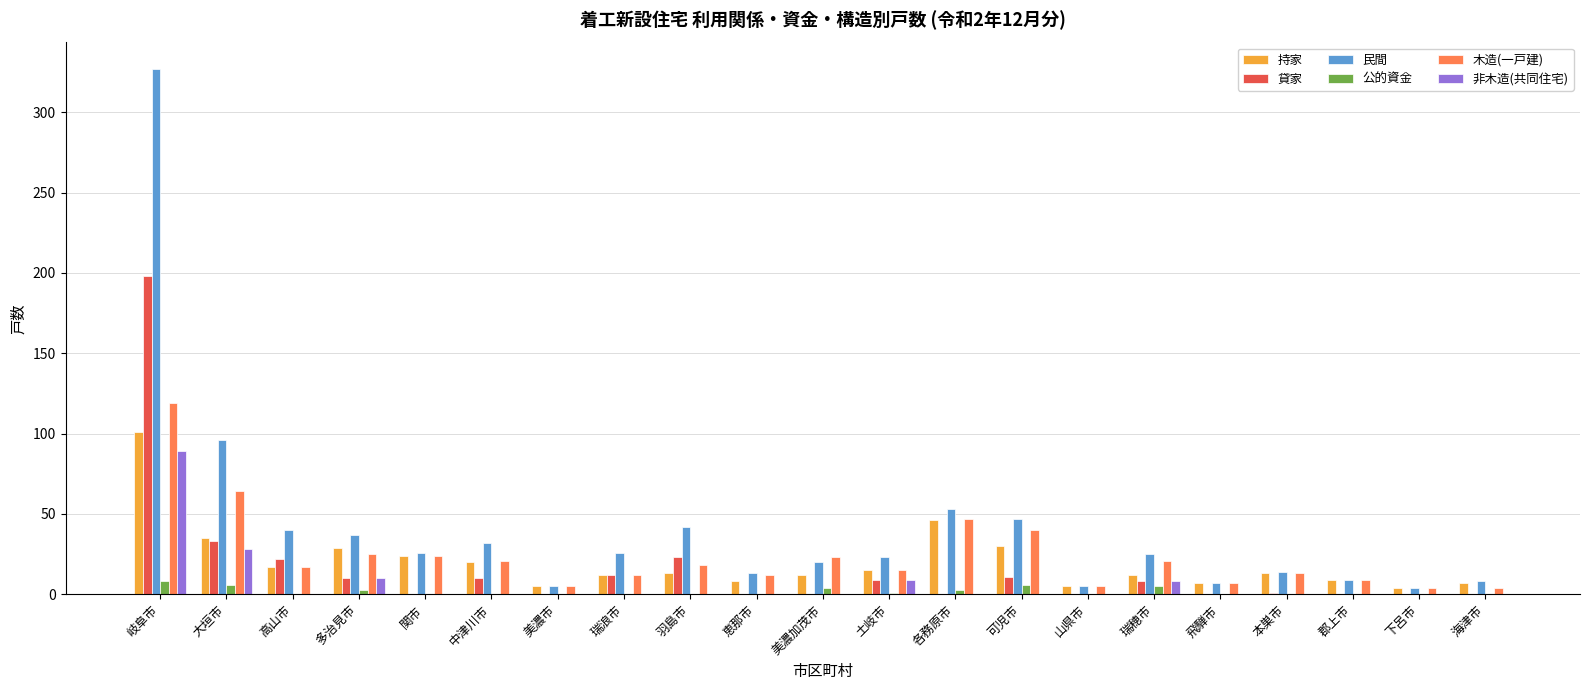

How many categories are shown in the chart?

21